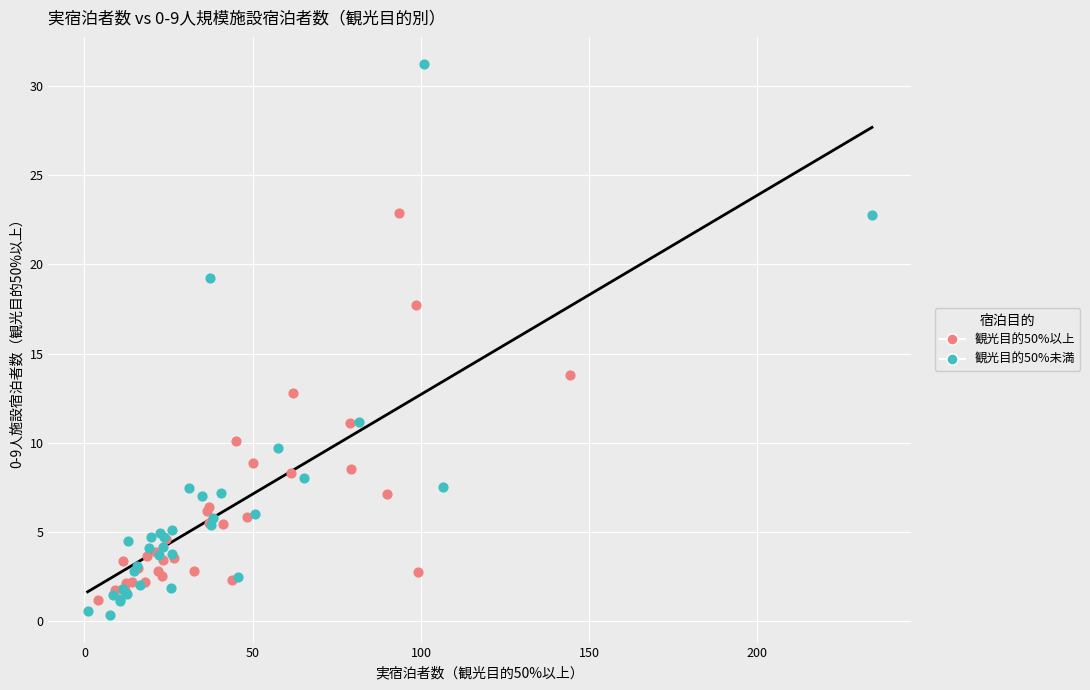

What are all the series names shown in the legend?

観光目的50%以上, 観光目的50%未満